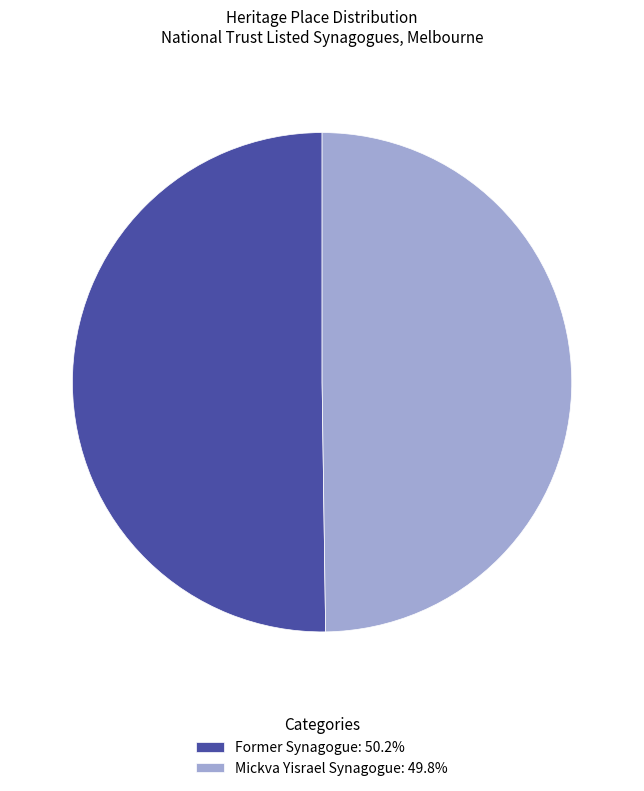

True or false: Mickva Yisrael Synagogue accounts for 50% of the total.

True